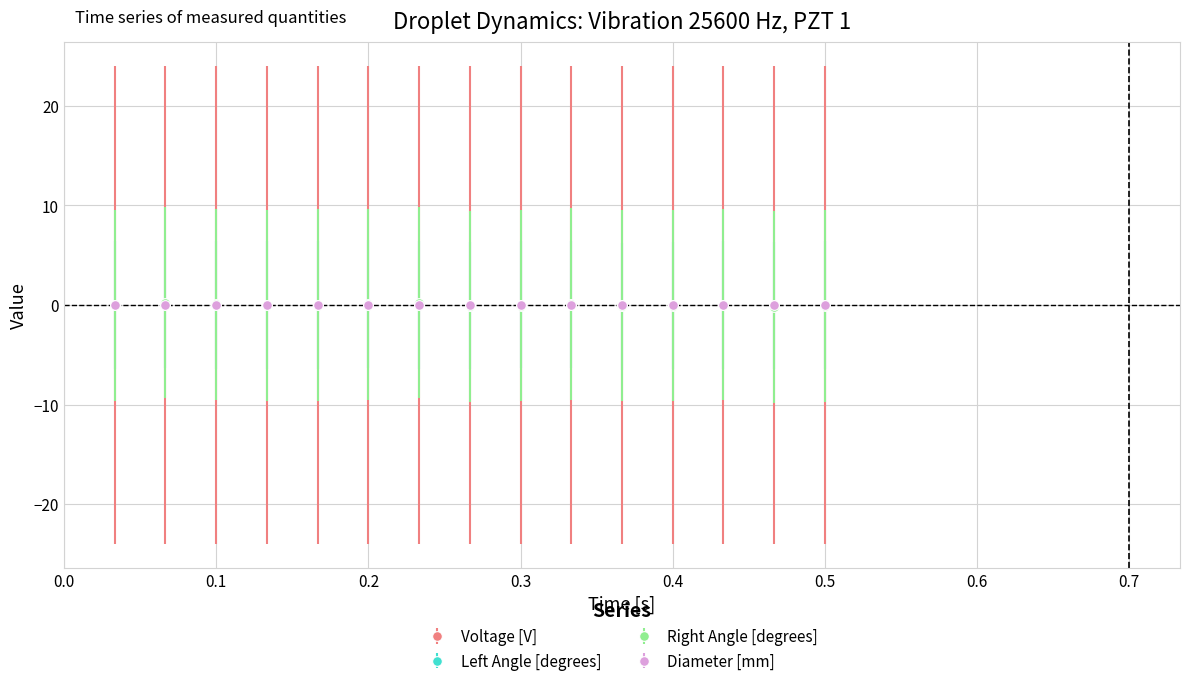

Which series has the largest range (max minus min)?

Right Angle [degrees]